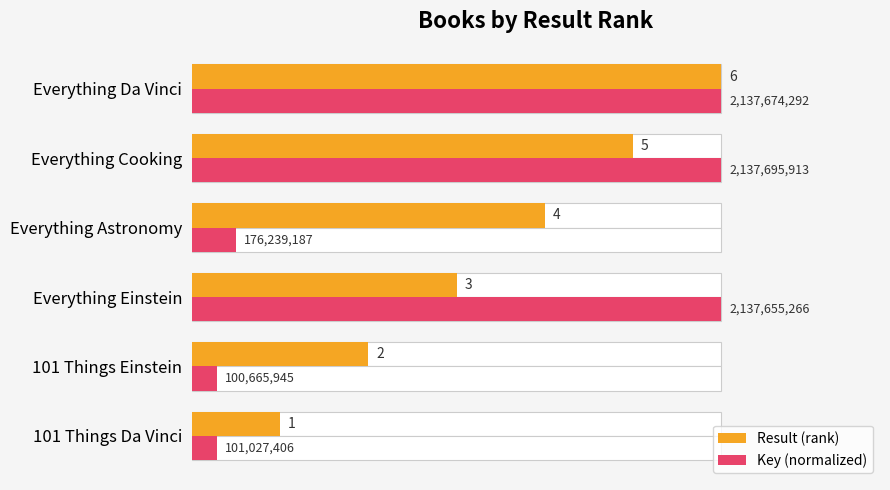

How many categories are shown in the chart?

6